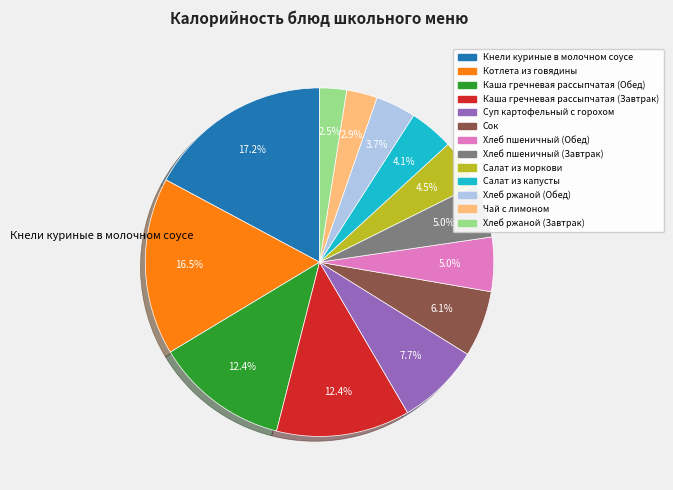

Is there any slice that represents more than half of the pie?

No